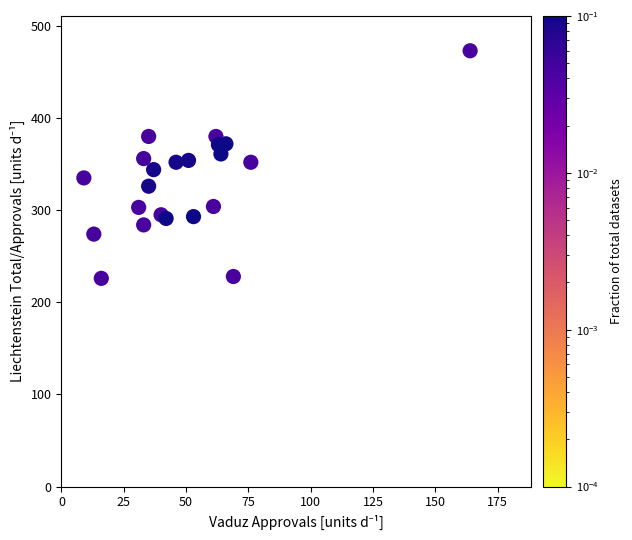

What is the range of X values (max minus min)?

155